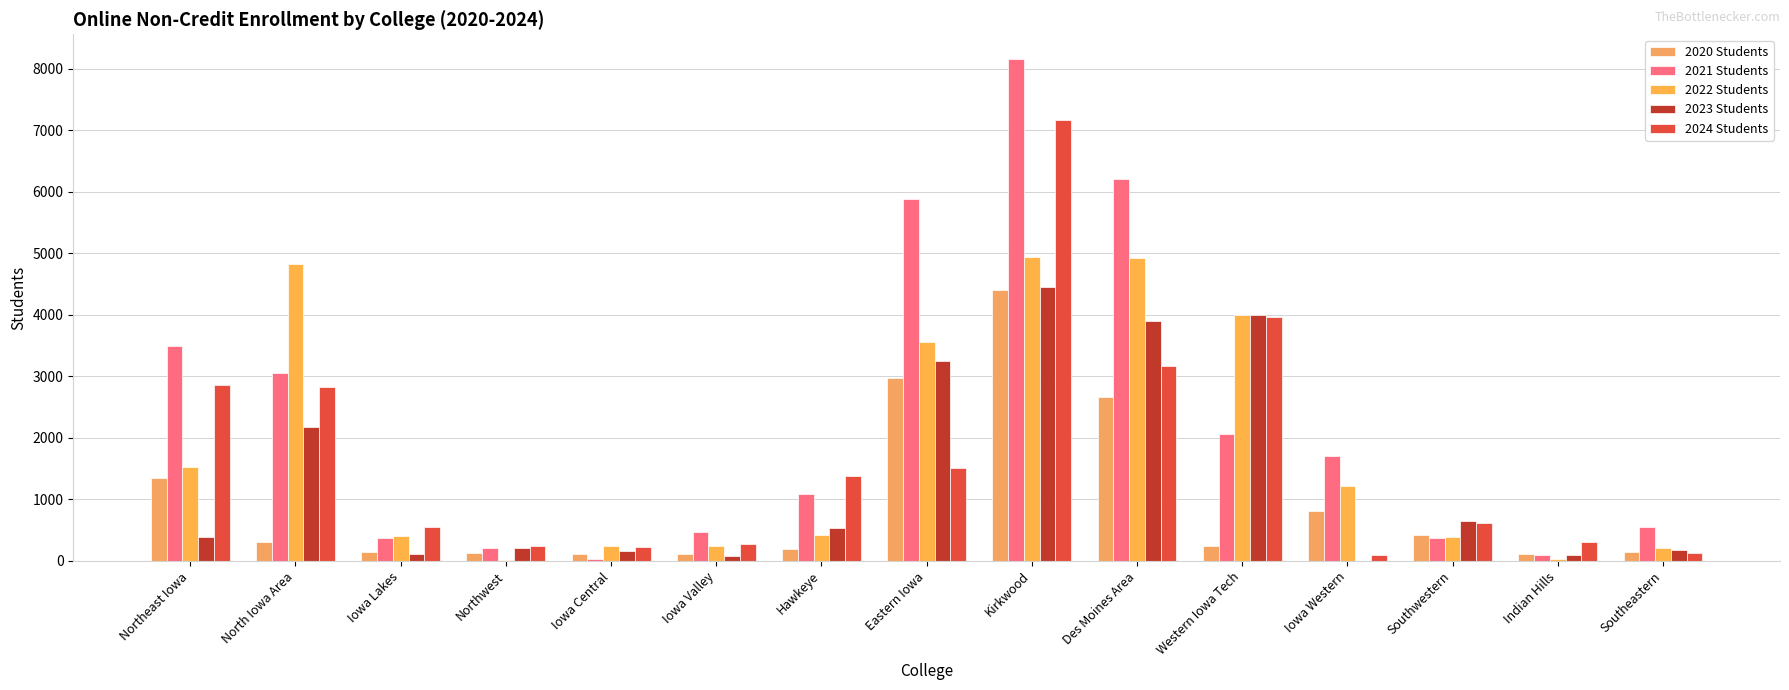

How many categories are shown in the chart?

15